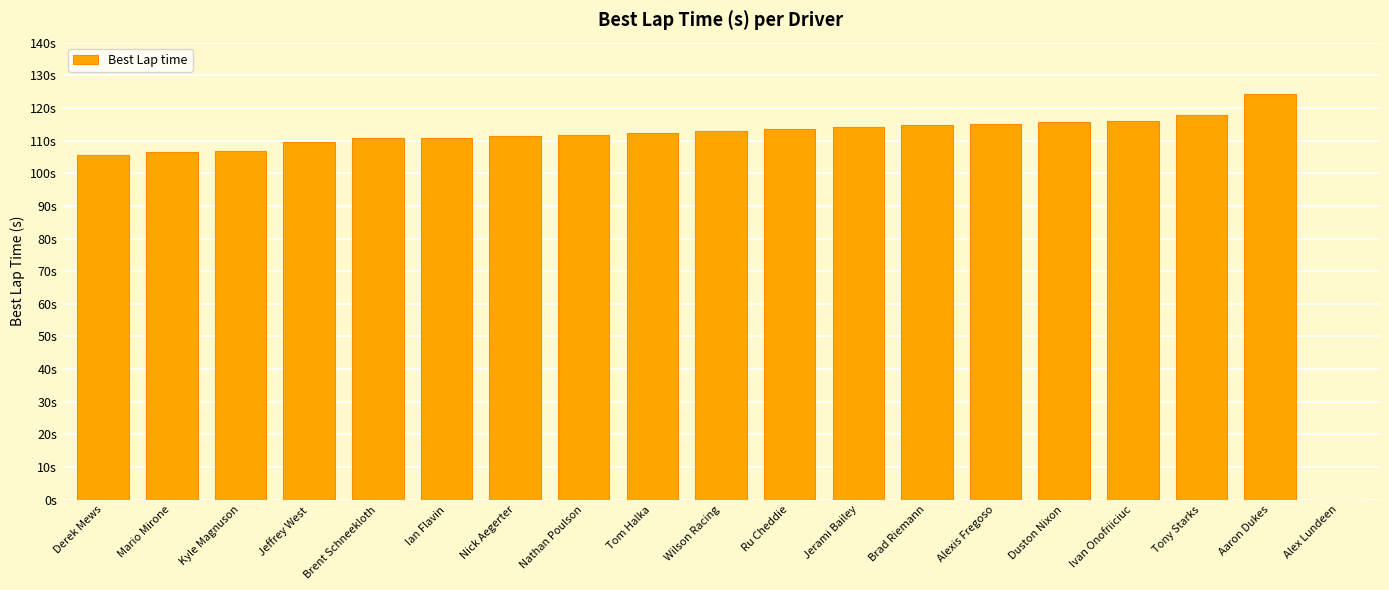

Count the number of values greater than 112.

10